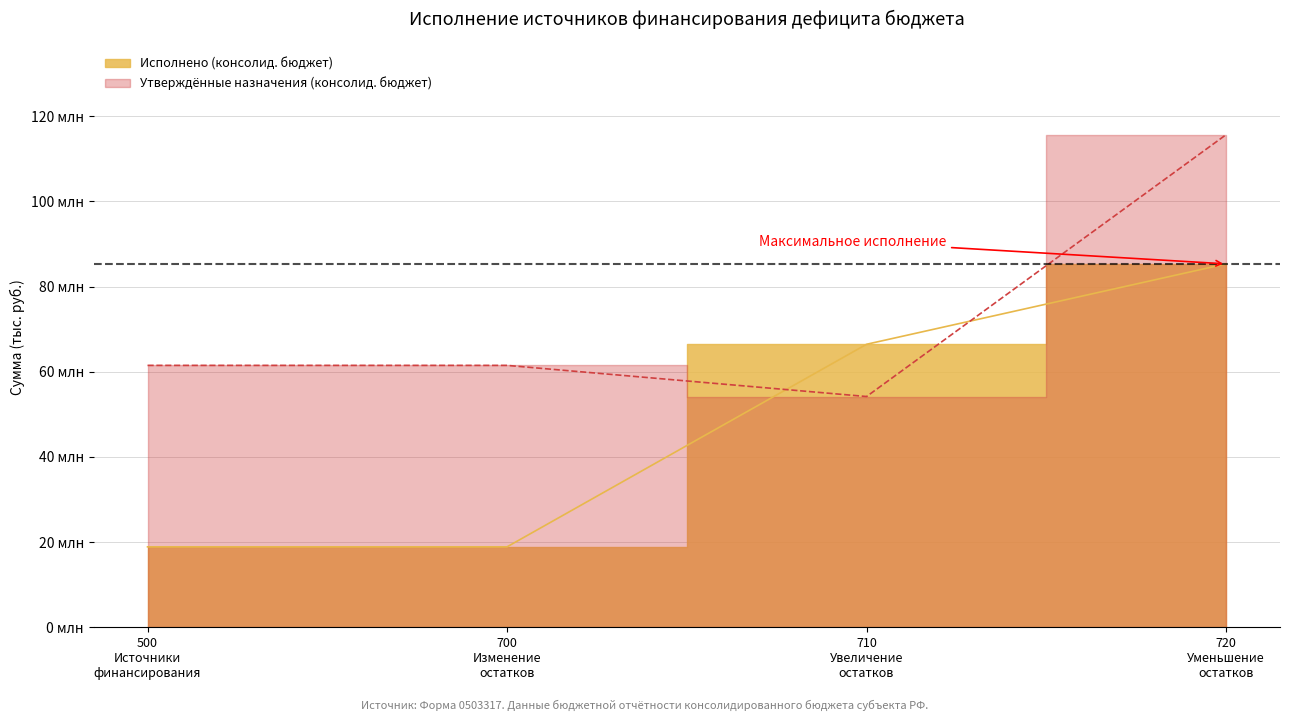

Where is the data nearest to the value 42666669?

500